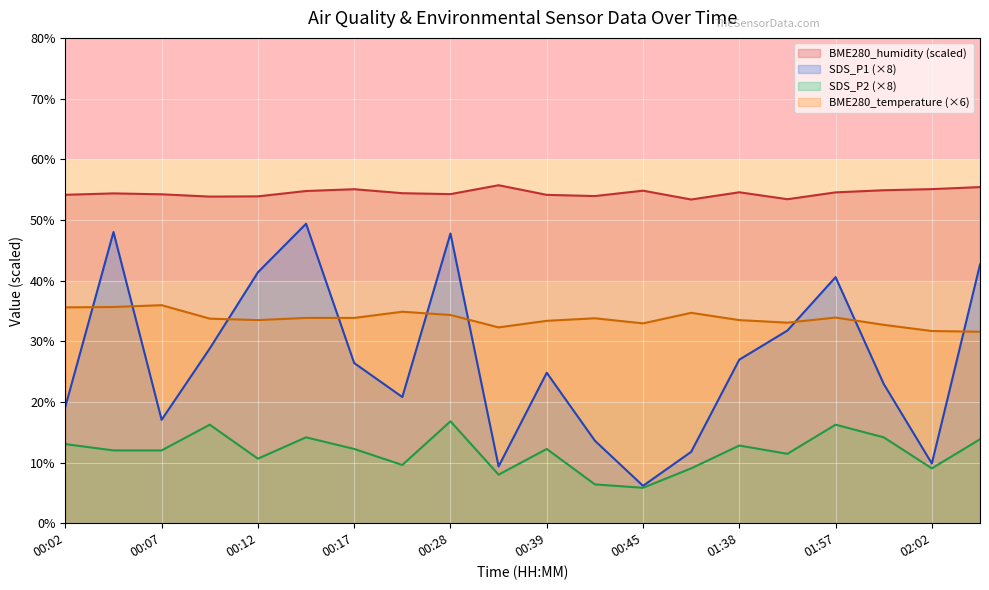

Reading left to right, what are all the values shown in this chart?

SDS_P1: 00:02=19.2	00:04=48.0	00:07=17.0	00:09=28.8	00:12=41.4	00:14=49.4	00:17=26.4	00:20=20.8	00:28=47.8	00:36=9.4	00:39=24.8	00:42=13.6	00:45=6.2	01:33=11.8	01:38=27.0	01:41=31.8	01:57=40.6	01:59=23.0	02:02=9.8	02:04=42.6
SDS_P2: 00:02=13.0	00:04=12.0	00:07=12.0	00:09=16.2	00:12=10.6	00:14=14.2	00:17=12.2	00:20=9.6	00:28=16.8	00:36=8.0	00:39=12.2	00:42=6.4	00:45=5.8	01:33=9.0	01:38=12.8	01:41=11.4	01:57=16.2	01:59=14.2	02:02=9.0	02:04=13.8
BME280_temperature: 00:02=35.6	00:04=35.6	00:07=35.9	00:09=33.7	00:12=33.5	00:14=33.8	00:17=33.8	00:20=34.9	00:28=34.3	00:36=32.3	00:39=33.4	00:42=33.8	00:45=32.9	01:33=34.7	01:38=33.5	01:41=33.1	01:57=33.9	01:59=32.7	02:02=31.7	02:04=31.6
BME280_humidity: 00:02=54.1	00:04=54.4	00:07=54.2	00:09=53.8	00:12=53.9	00:14=54.8	00:17=55.1	00:20=54.4	00:28=54.2	00:36=55.7	00:39=54.1	00:42=53.9	00:45=54.8	01:33=53.4	01:38=54.6	01:41=53.4	01:57=54.5	01:59=54.9	02:02=55.1	02:04=55.4